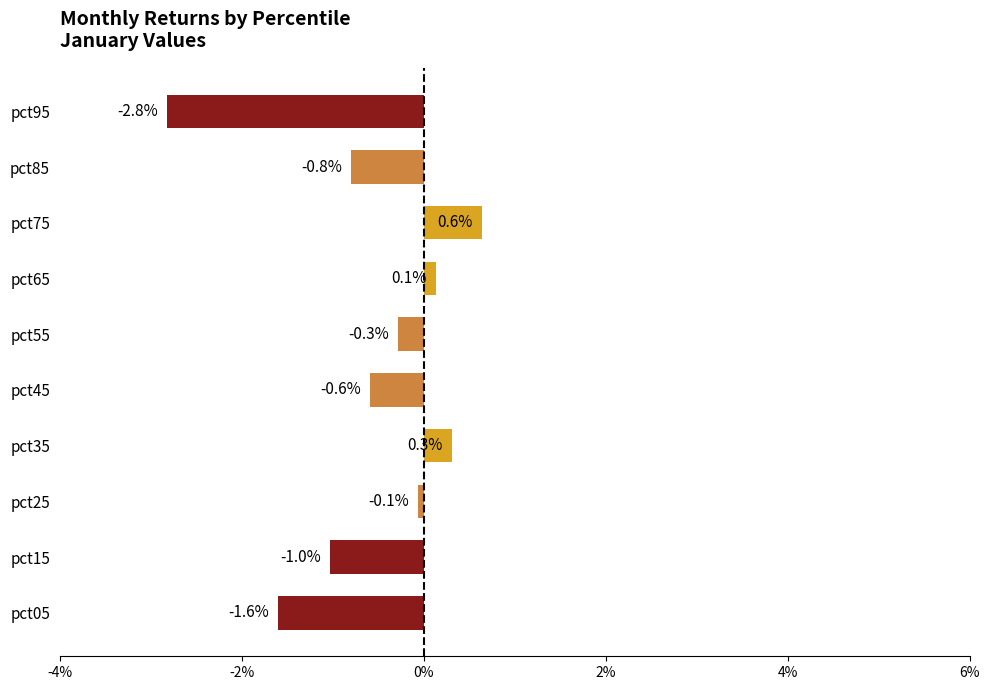

Are the bars horizontal?

Yes